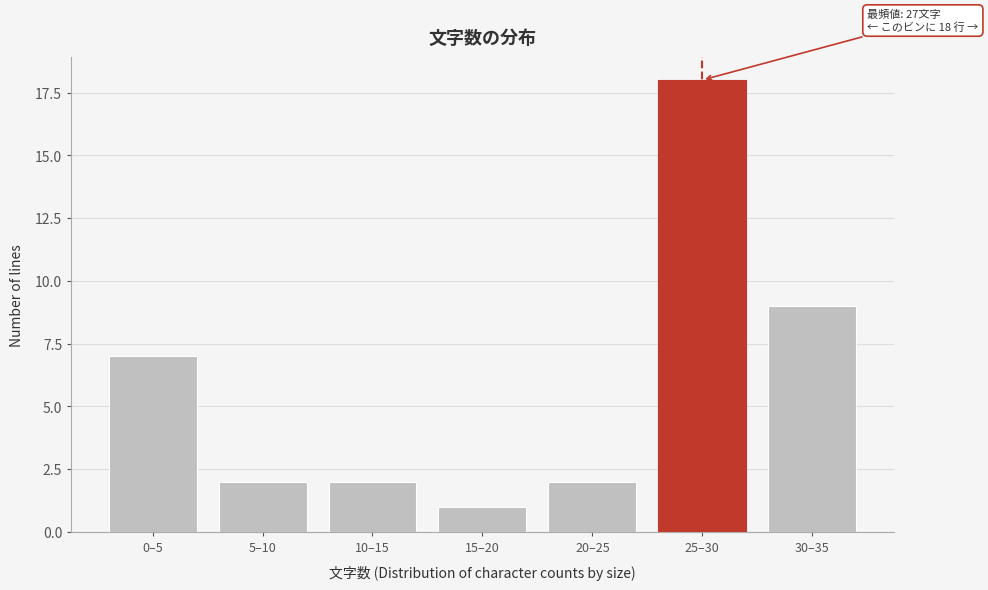

Reading left to right, transcribe all the data shown in this chart.

0–5=7	5–10=2	10–15=2	15–20=1	20–25=2	25–30=18	30–35=9